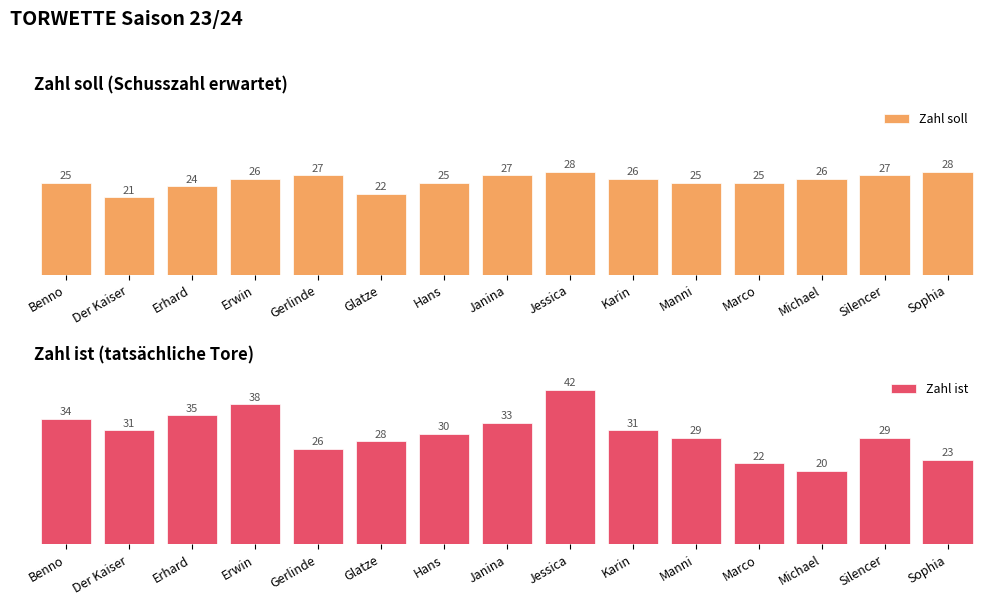

What is the difference between the maximum and minimum values in the Zahl soll series?

7